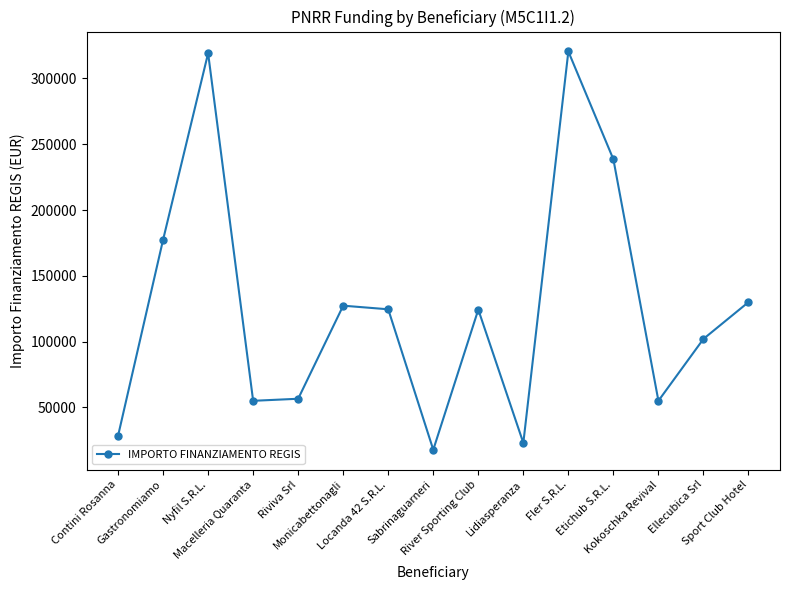

What is the difference between the maximum and second lowest values?

297545.6